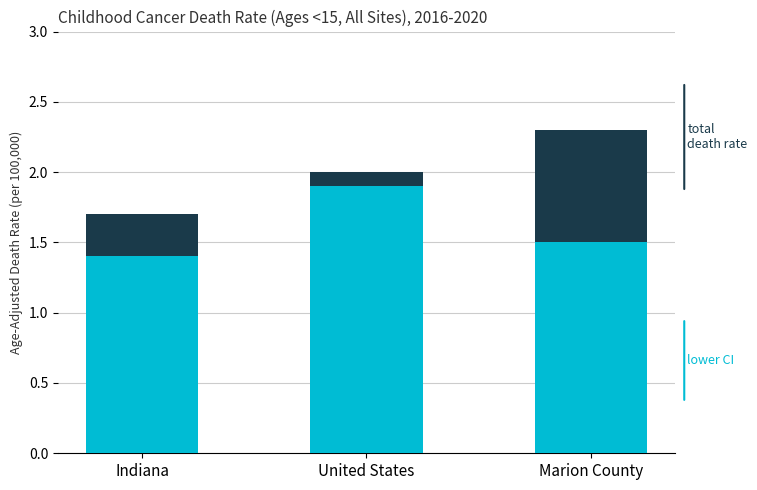

At which category is the sum across all series the highest?

Marion County